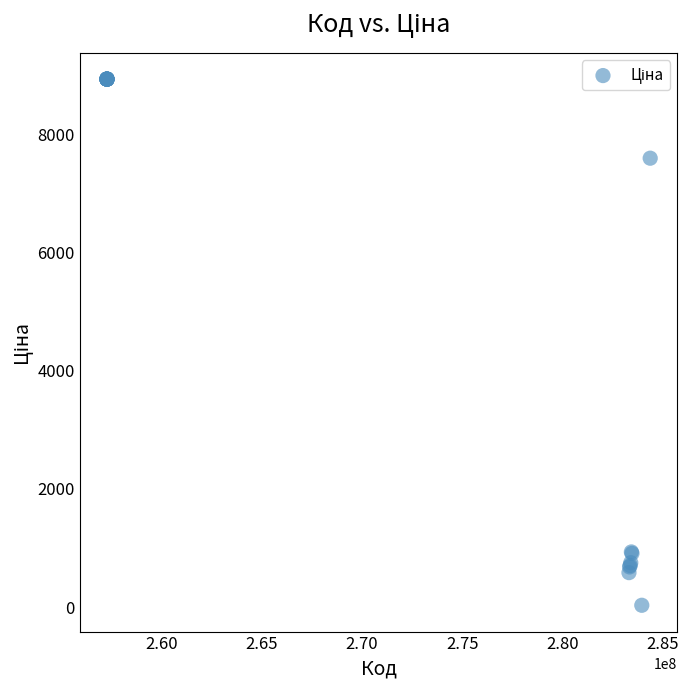

What Y value in the scatter plot is closest to 4483?

7596.5